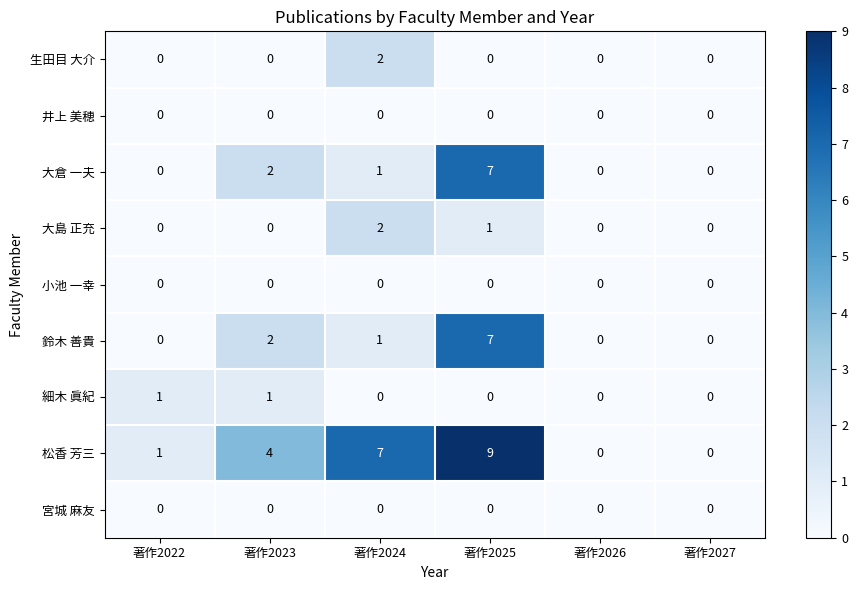

At which label does 大倉 一夫 first exceed 1?

著作2023